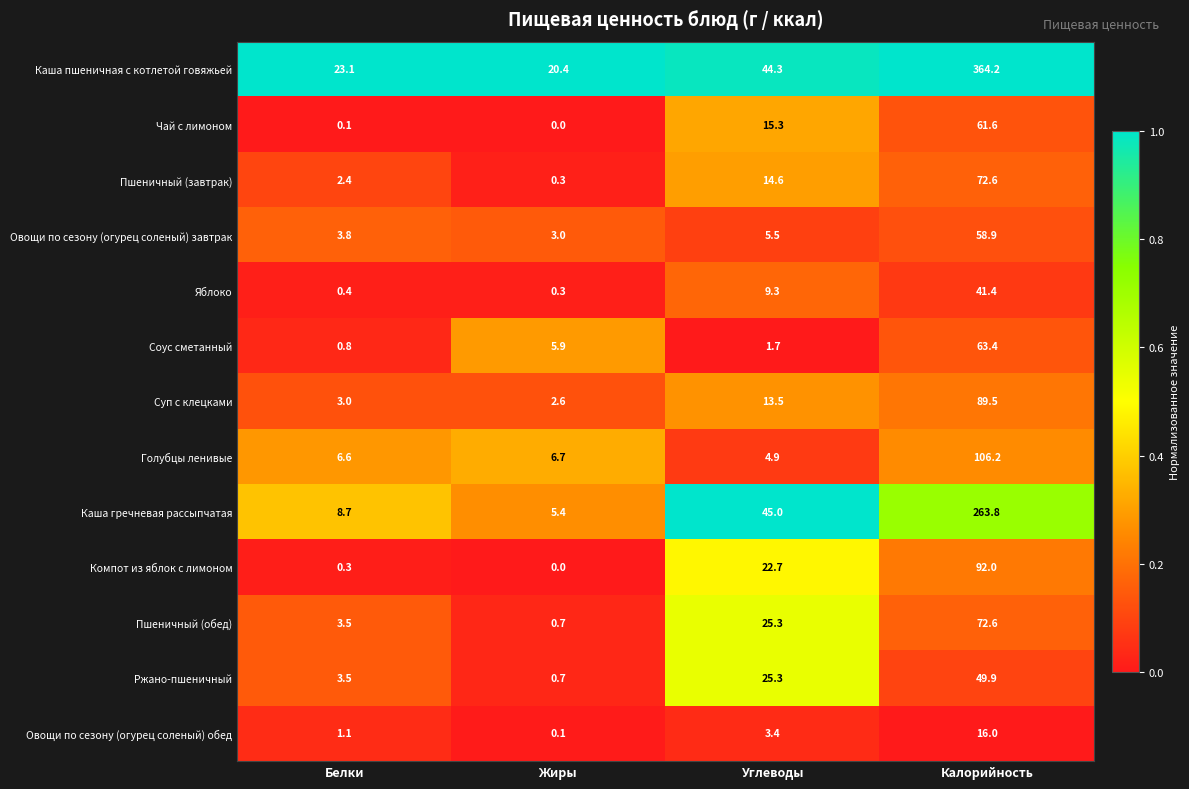

Which series has the widest spread of values?

Каша пшеничная с котлетой говяжьей